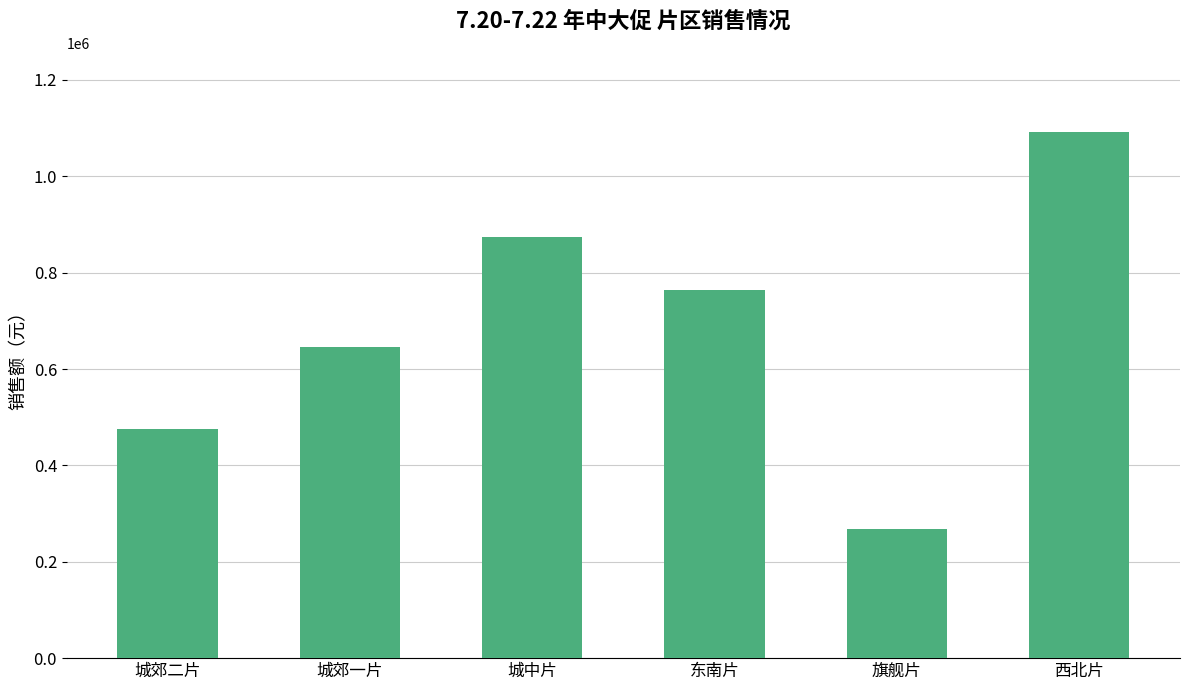

Reading right to left, list all the values displayed in this chart.

西北片=1092035.2	旗舰片=267116.3	东南片=764303.1	城中片=875007.1	城郊一片=645949.6	城郊二片=476289.8